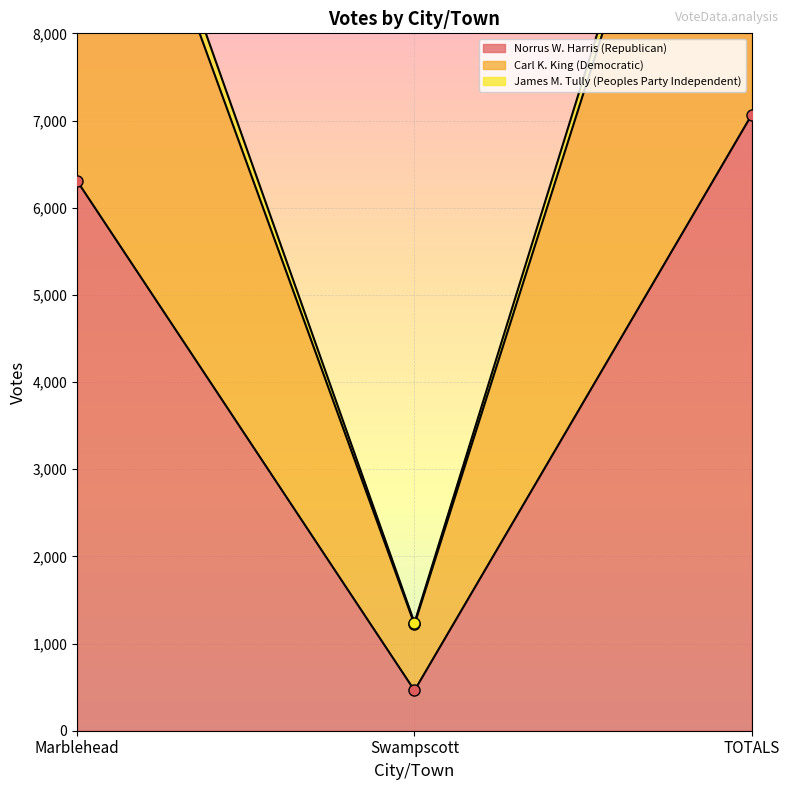

At which category is the sum across all series the highest?

TOTALS